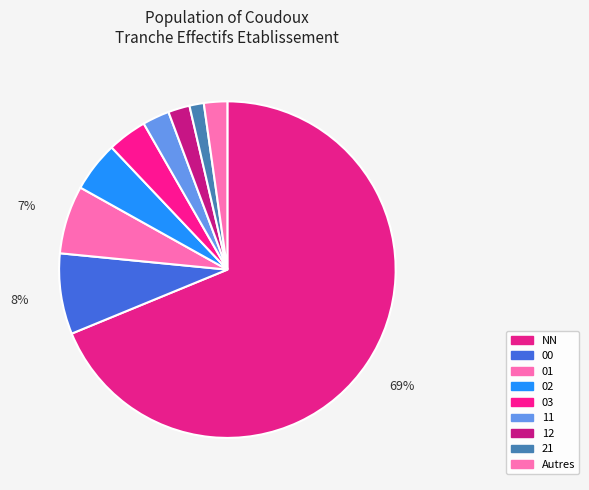

How many slices are in this pie chart?

9